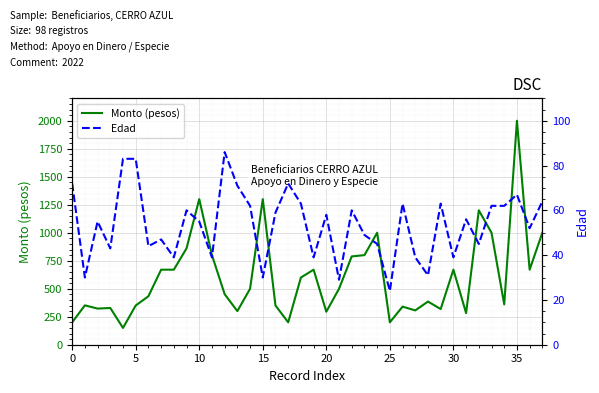

Read the Edad value at 13.

71.0